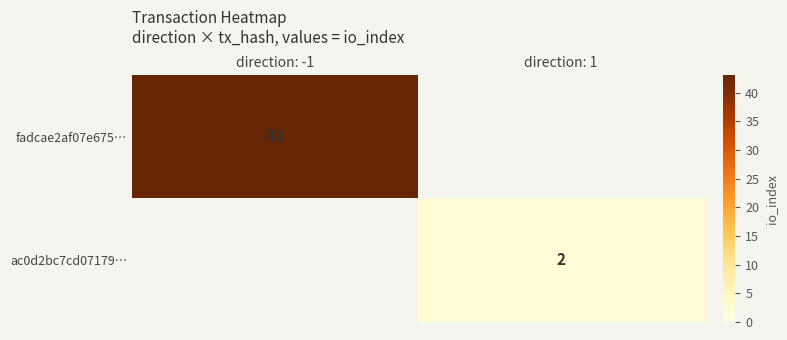

Is it true that ac0d2bc7cd07179… equals 3 at direction: 1?

False